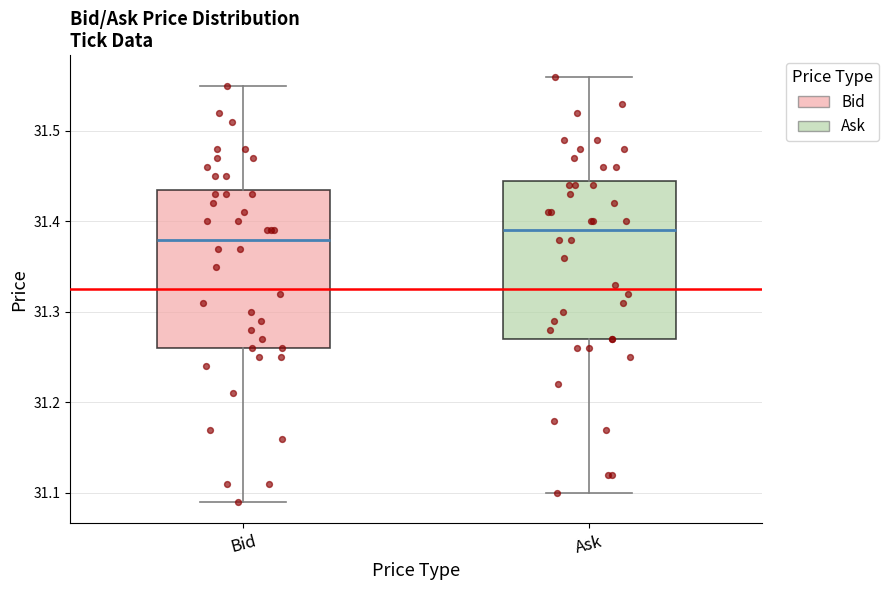

Reading left to right, read every box against the y-axis: the position of its median line, the range the box covers, and the ends of its whiskers. The values are not printed on the chart, so give them approximately, as read against the axis.

Bid: median 31.38, box 31.26 to 31.44, whiskers 31.09 to 31.55
Ask: median 31.39, box 31.27 to 31.45, whiskers 31.10 to 31.56